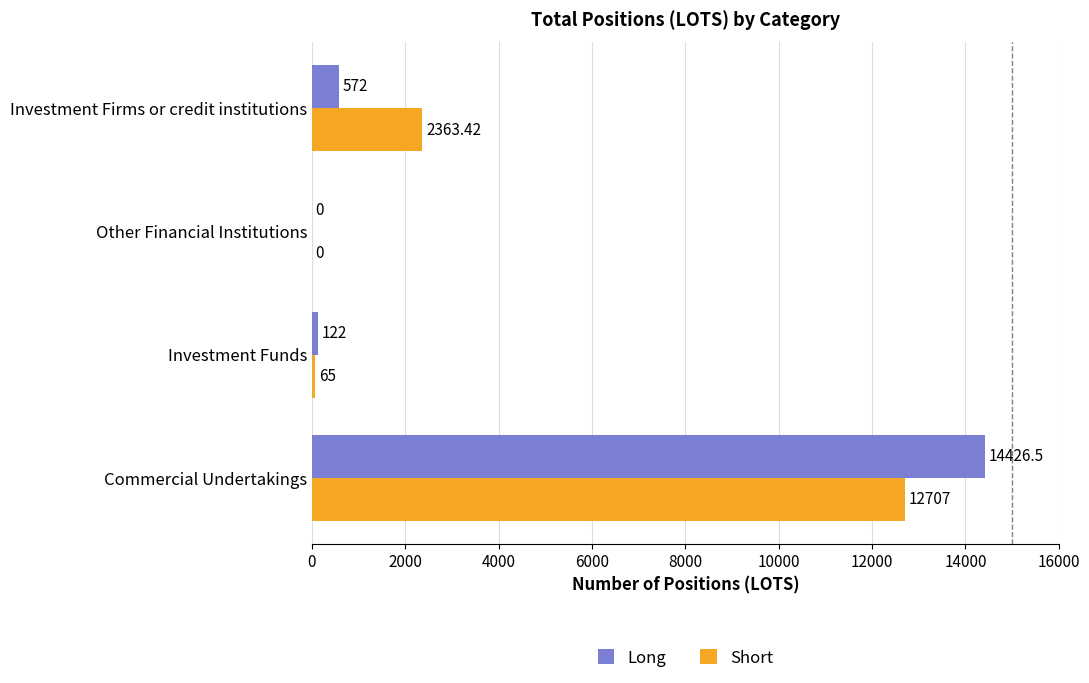

At which label does Short reach its peak?

Commercial Undertakings